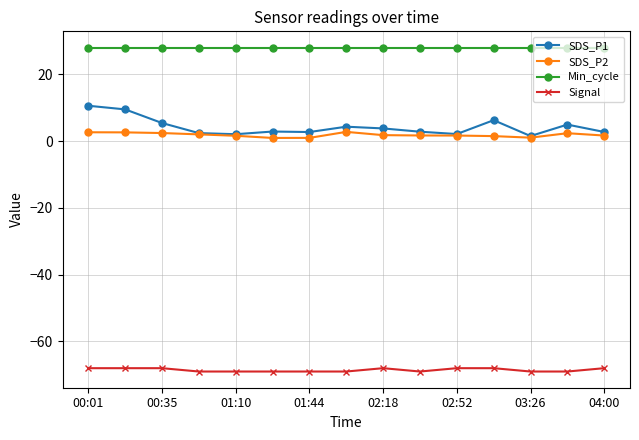

List the series in order of their peak value, highest first.

Min_cycle, SDS_P1, SDS_P2, Signal